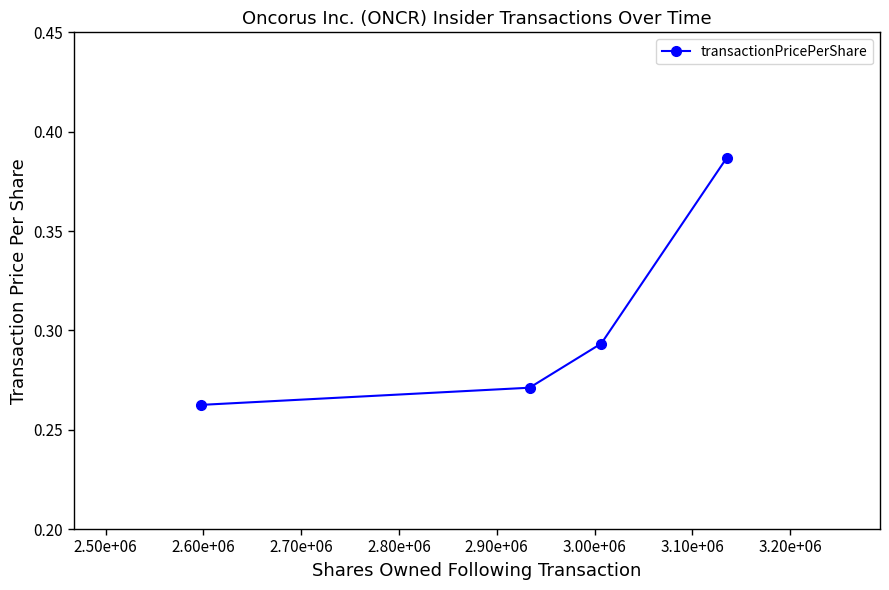

True or false: the data has more than 0 interior local peaks.

False